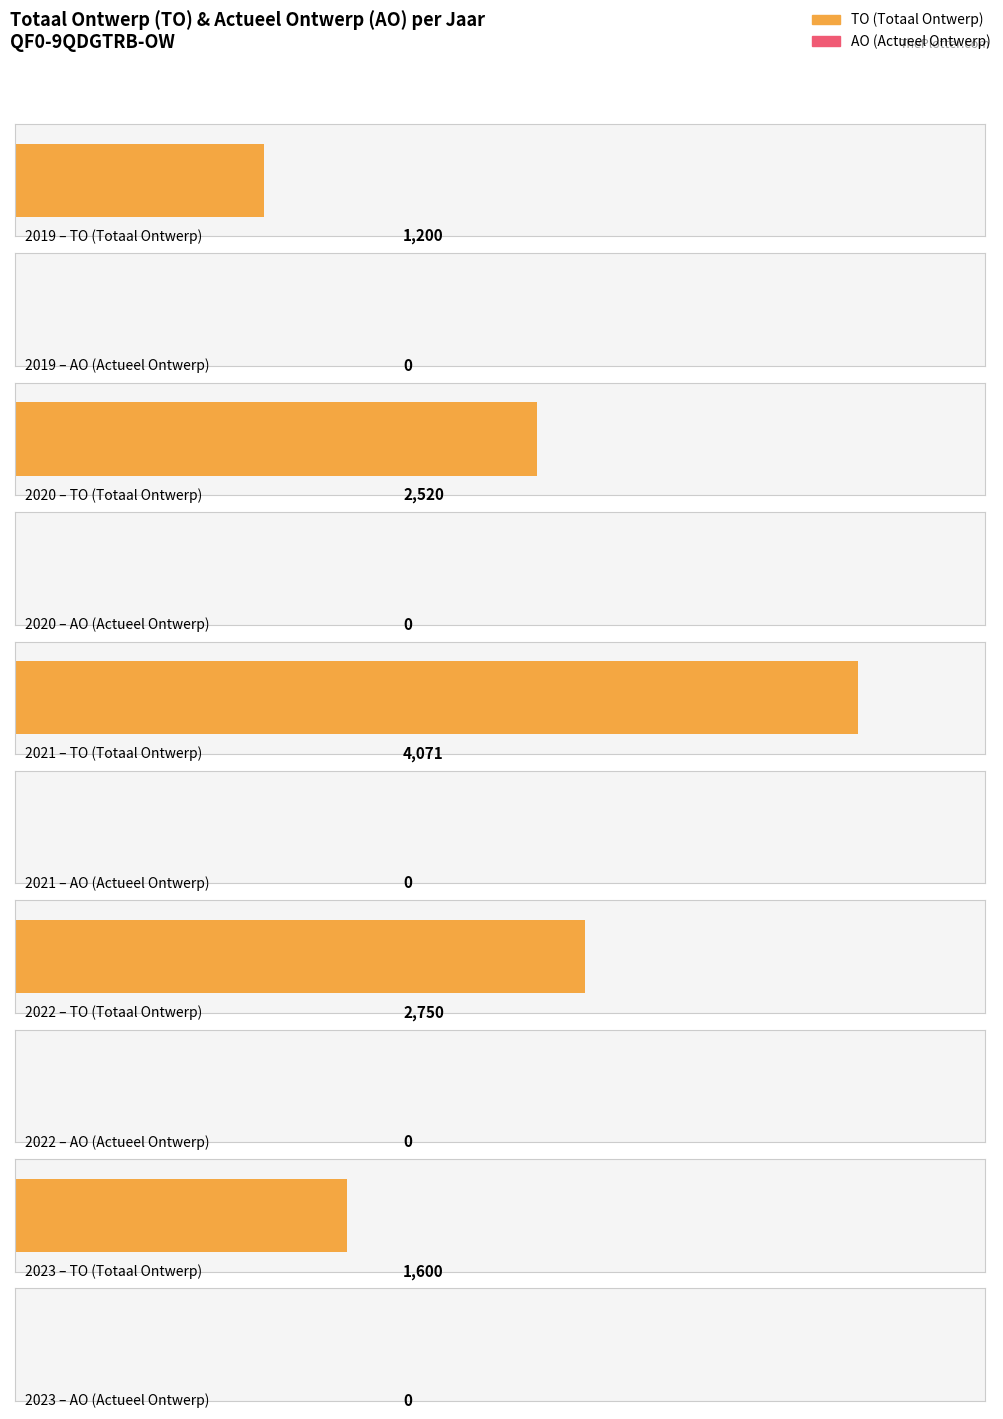

Which series has the largest total across all categories?

TO